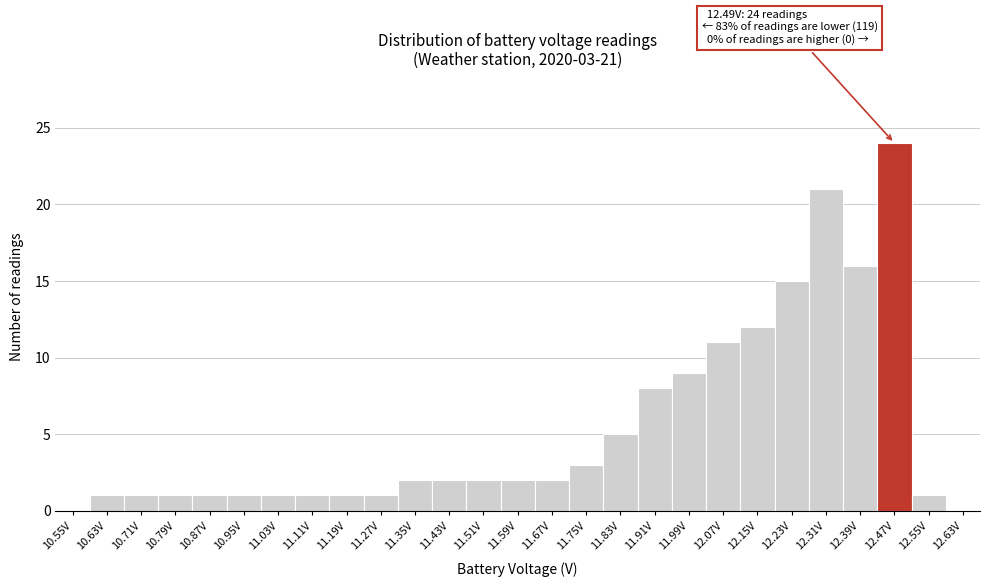

Reading left to right, extract all data points from this chart.

10.55V=0	10.63V=1	10.71V=1	10.79V=1	10.87V=1	10.95V=1	11.03V=1	11.11V=1	11.19V=1	11.27V=1	11.35V=2	11.43V=2	11.51V=2	11.59V=2	11.67V=2	11.75V=3	11.83V=5	11.91V=8	11.99V=9	12.07V=11	12.15V=12	12.23V=15	12.31V=21	12.39V=16	12.47V=24	12.55V=1	12.63V=0